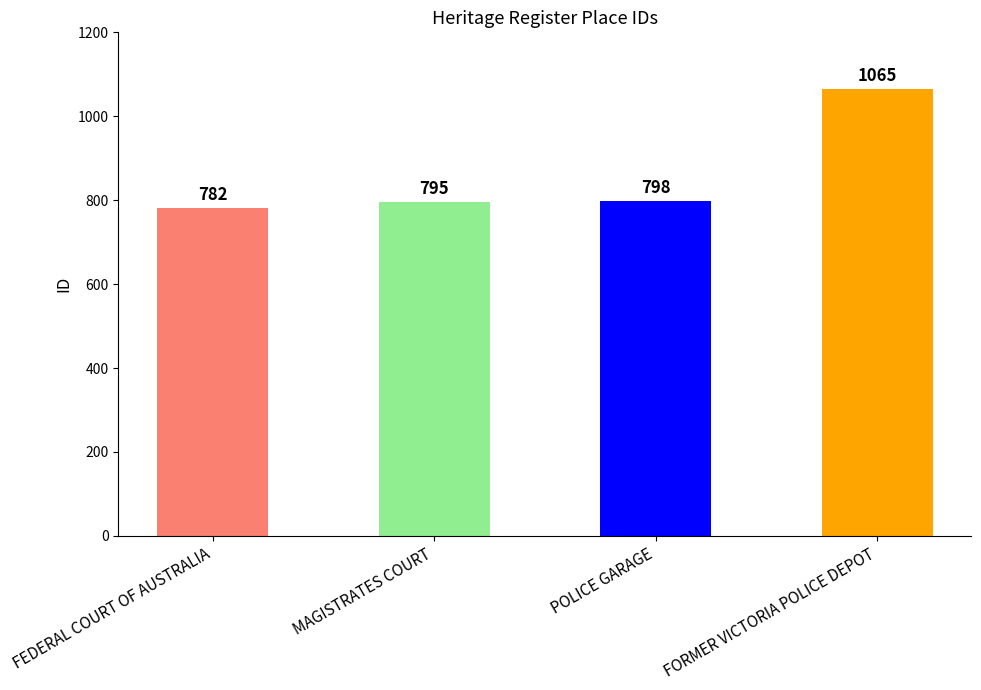

What is the minimum value shown in the chart?

782